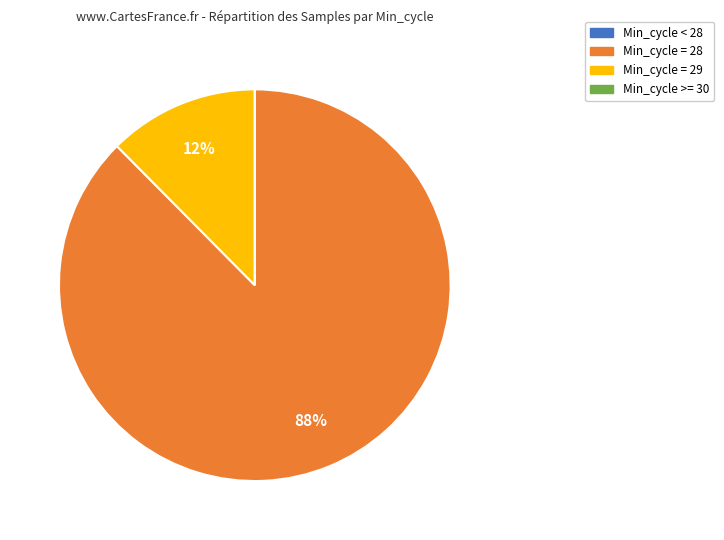

Which slice is the largest?

Min_cycle = 28